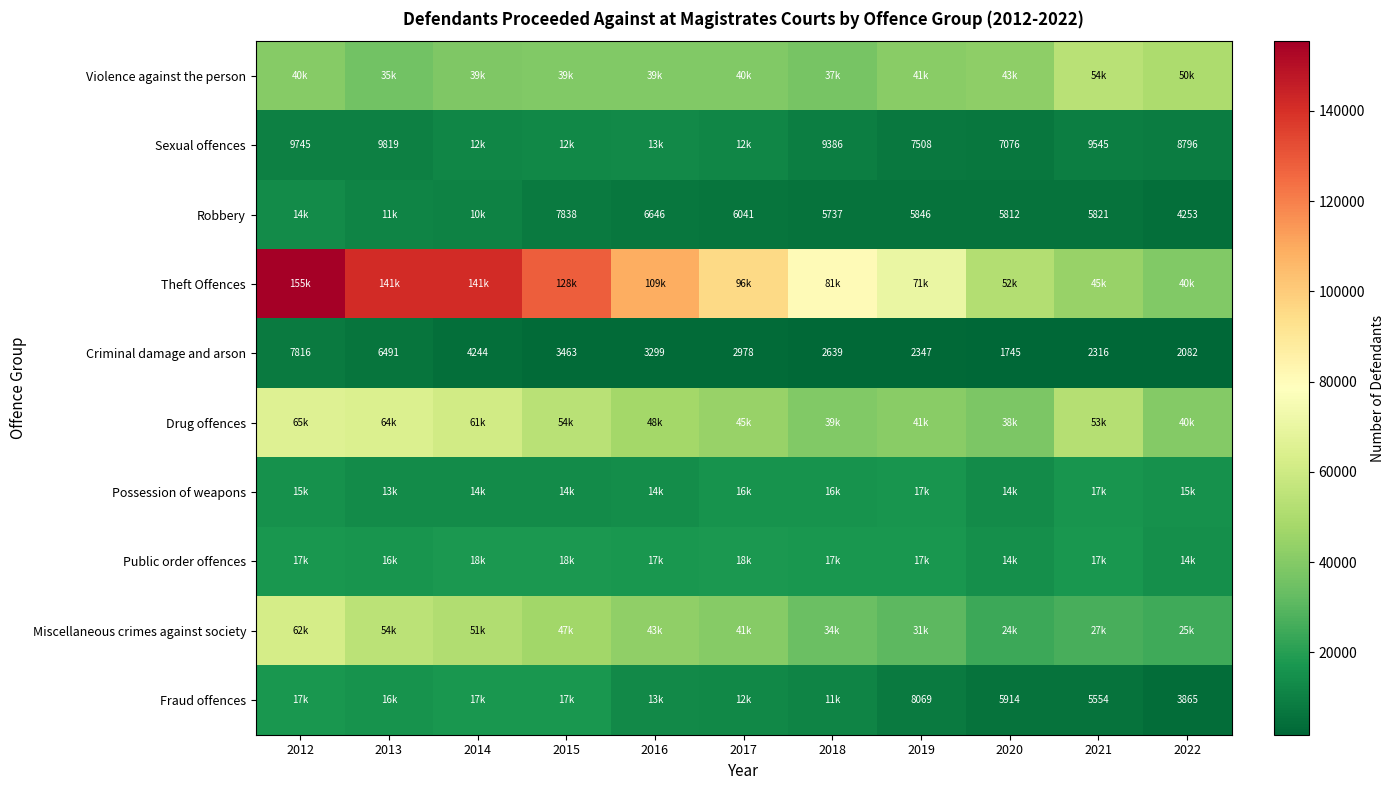

What is the difference between the second highest and second lowest values in the Criminal damage and arson series?

4409